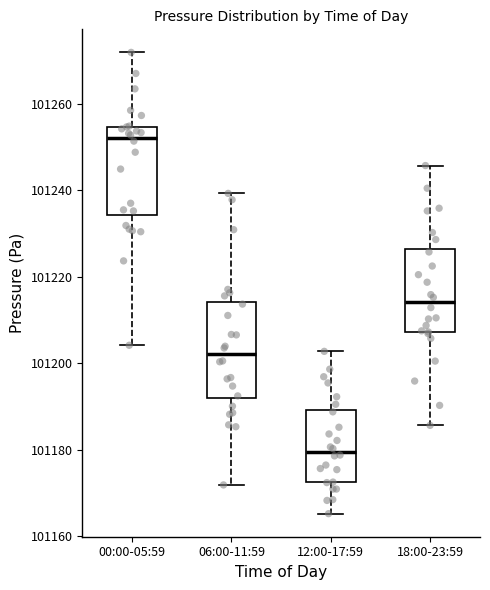

Which box has the highest median line?

00:00-05:59